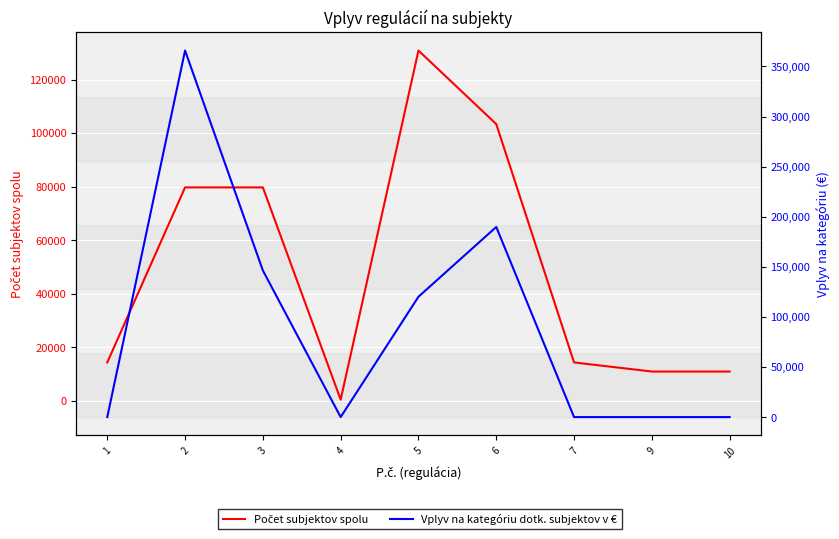

Reading left to right, list all the values displayed in this chart.

Počet subjektov spolu: 14300.0	79688.0	79688.0	400.0	130825.0	103339.0	14300.0	10900.0	10900.0
Vplyv na kategóriu dotk. subjektov v €: 0.0	365859.2	146343.7	0.0	120127.3	189777.8	0.0	0.0	0.0